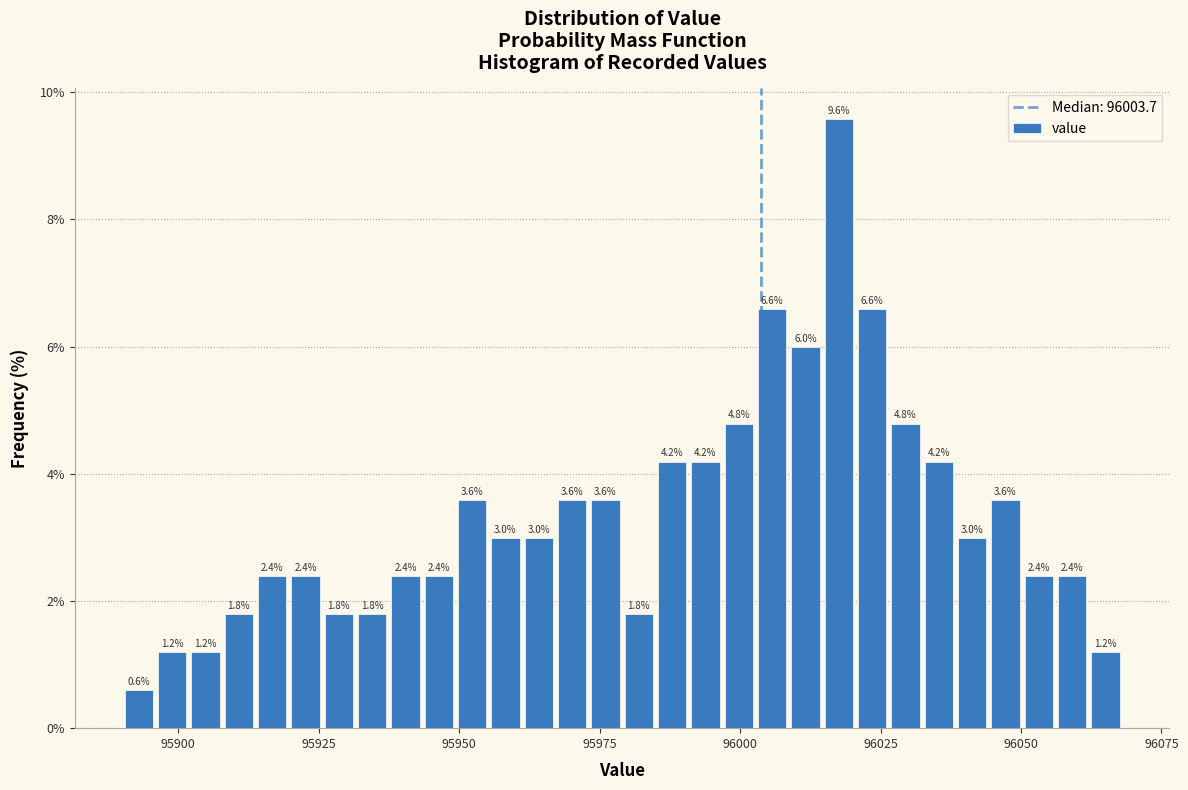

Read against the x-axis, roughly where is the centre of the tallest bar?

96020